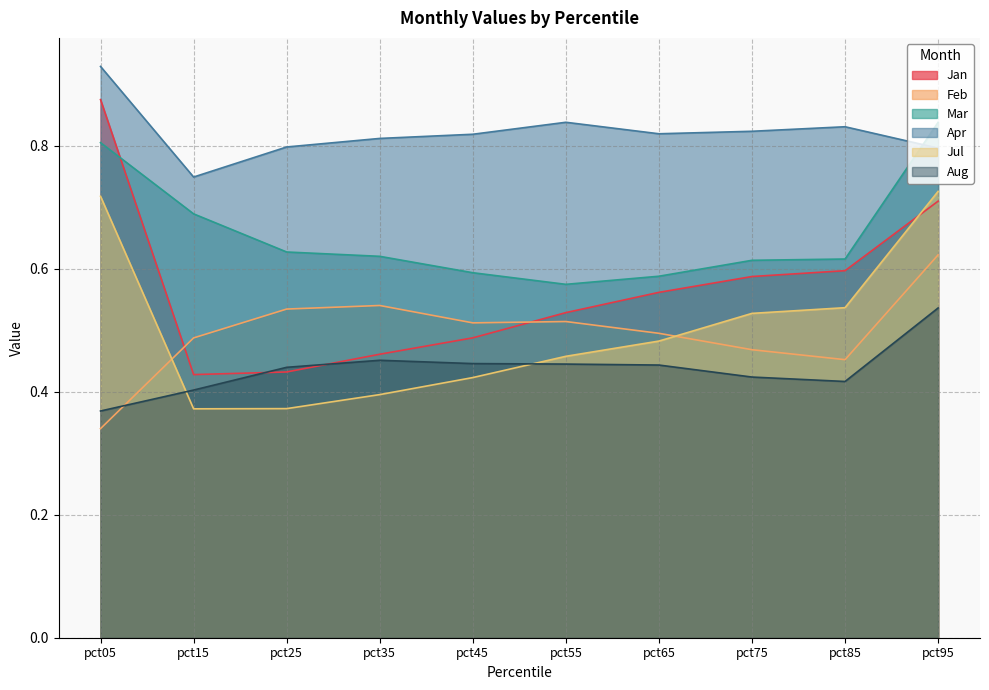

True or false: Apr and Feb cross at least once.

False